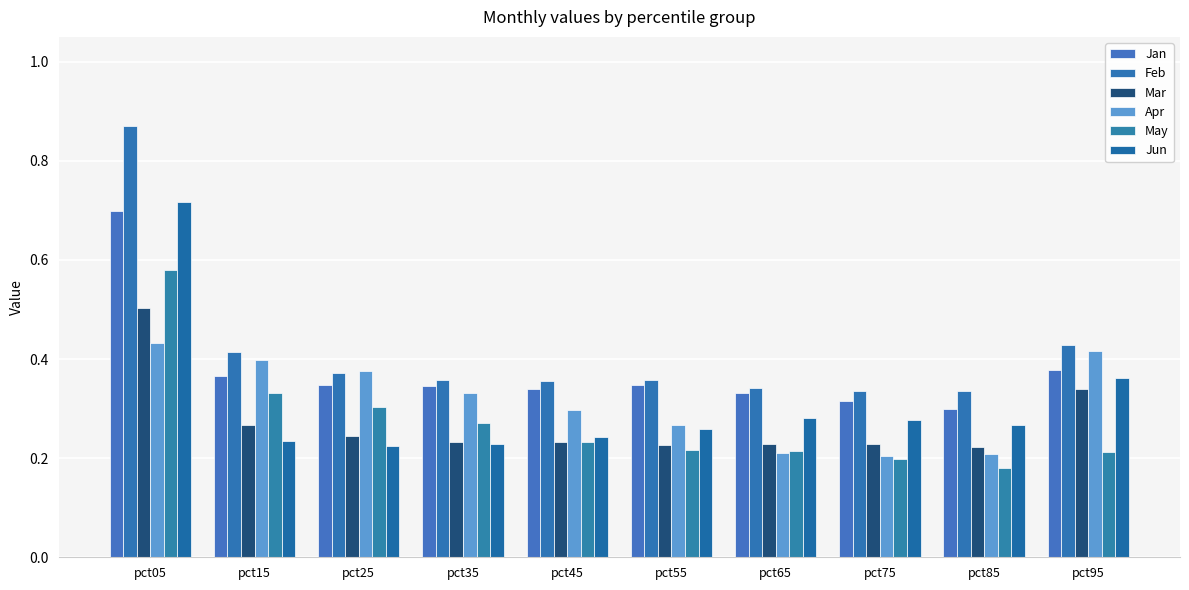

Reading left to right, extract all data points from this chart.

Jan: pct05=0.7	pct15=0.4	pct25=0.3	pct35=0.3	pct45=0.3	pct55=0.3	pct65=0.3	pct75=0.3	pct85=0.3	pct95=0.4
Feb: pct05=0.9	pct15=0.4	pct25=0.4	pct35=0.4	pct45=0.4	pct55=0.4	pct65=0.3	pct75=0.3	pct85=0.3	pct95=0.4
Mar: pct05=0.5	pct15=0.3	pct25=0.2	pct35=0.2	pct45=0.2	pct55=0.2	pct65=0.2	pct75=0.2	pct85=0.2	pct95=0.3
Apr: pct05=0.4	pct15=0.4	pct25=0.4	pct35=0.3	pct45=0.3	pct55=0.3	pct65=0.2	pct75=0.2	pct85=0.2	pct95=0.4
May: pct05=0.6	pct15=0.3	pct25=0.3	pct35=0.3	pct45=0.2	pct55=0.2	pct65=0.2	pct75=0.2	pct85=0.2	pct95=0.2
Jun: pct05=0.7	pct15=0.2	pct25=0.2	pct35=0.2	pct45=0.2	pct55=0.3	pct65=0.3	pct75=0.3	pct85=0.3	pct95=0.4